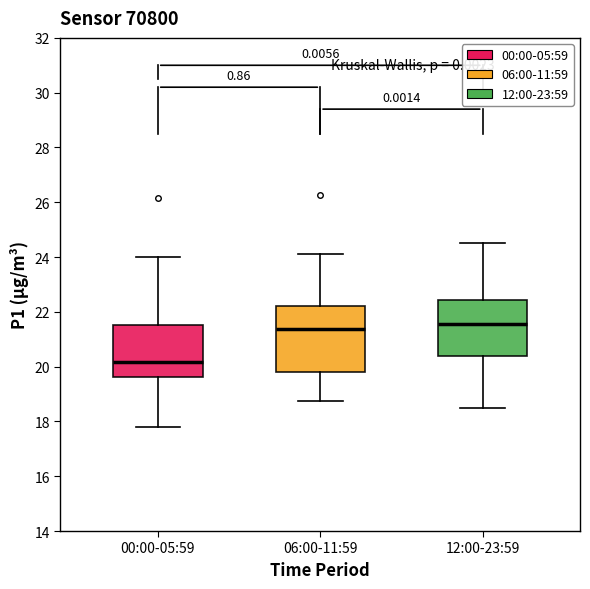

Reading left to right, read every box against the y-axis: the position of its median line, the range the box covers, and the ends of its whiskers. The values are not printed on the chart, so give them approximately, as read against the axis.

00:00-05:59: median 20.2, box 19.6 to 21.6, whiskers 17.8 to 24.0
06:00-11:59: median 21.4, box 19.8 to 22.2, whiskers 18.8 to 24.2
12:00-23:59: median 21.6, box 20.4 to 22.4, whiskers 18.6 to 24.6